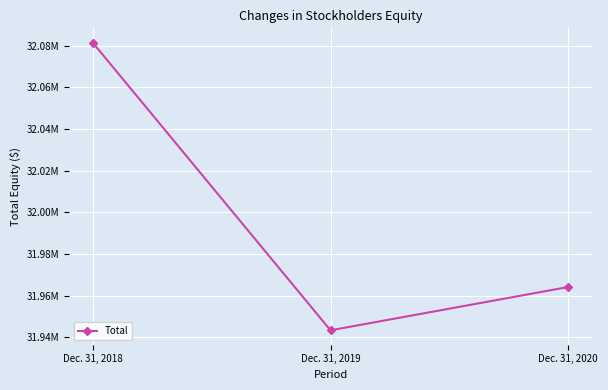

What is the greatest value displayed?

32081375